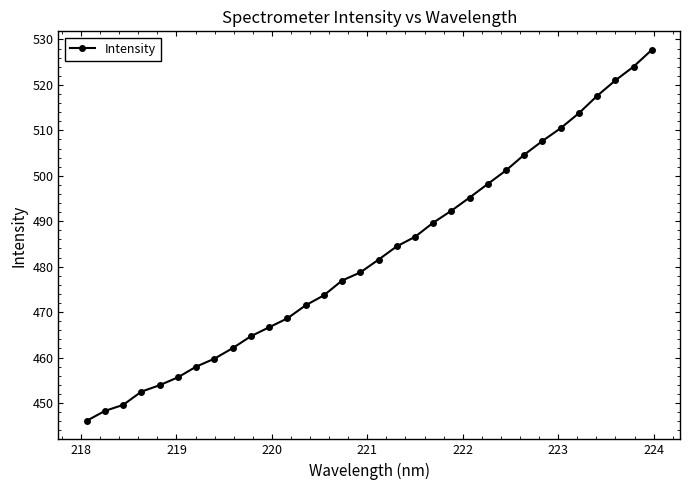

What is the smallest value displayed?

446.1